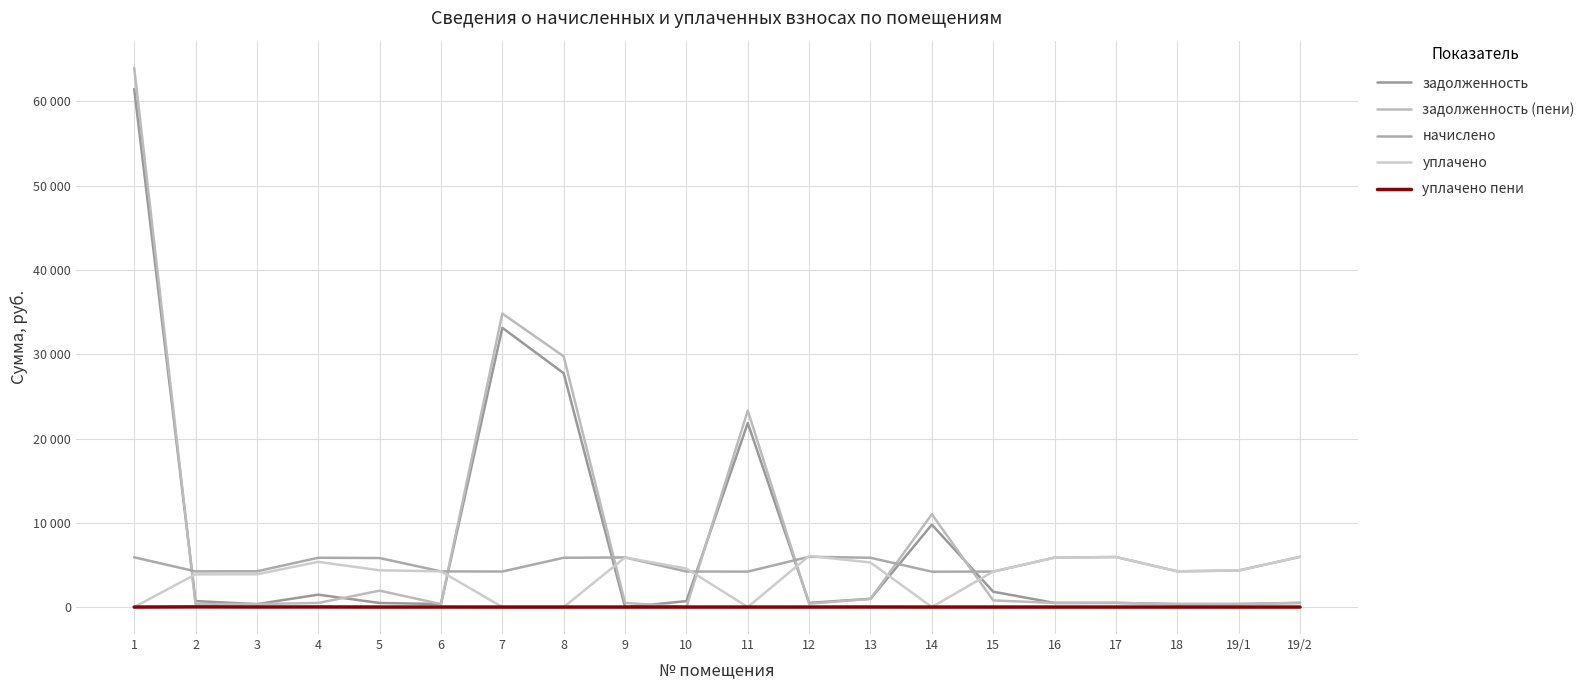

What is the average value of the задолженность (пени) series?

8561.9